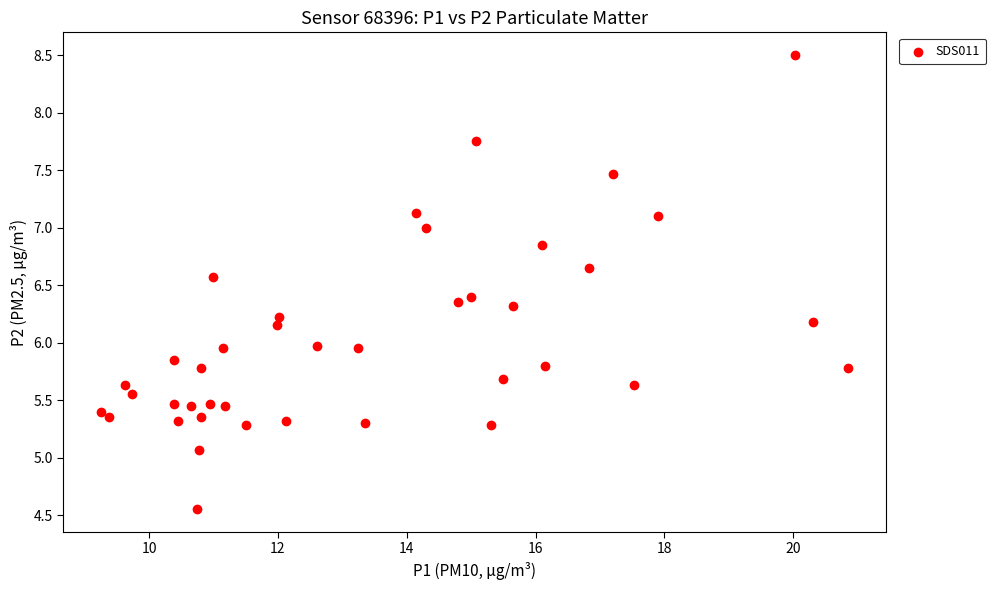

What is the range of X values (max minus min)?

11.6